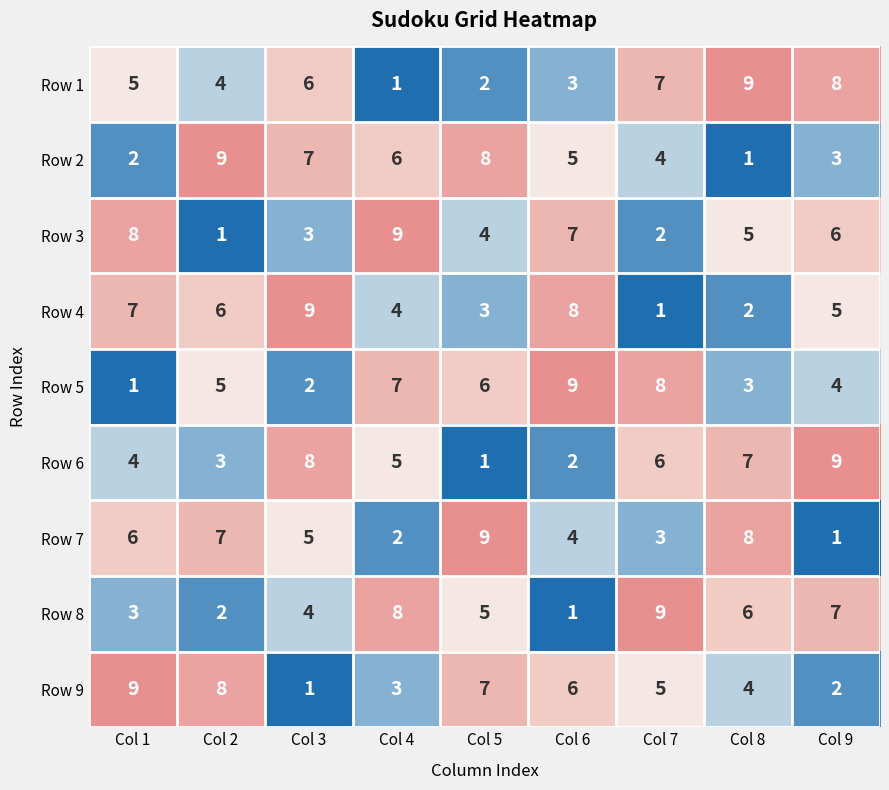

At which label does Row 9 reach its minimum?

Col 3